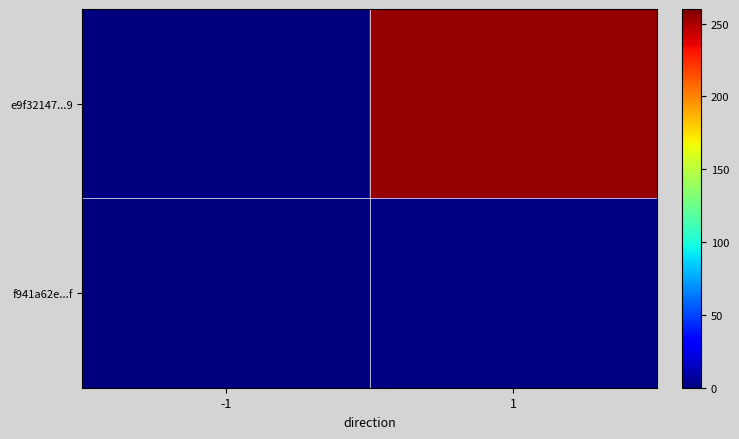

Between -1 and 1, which series saw the biggest shift?

e9f32147...9